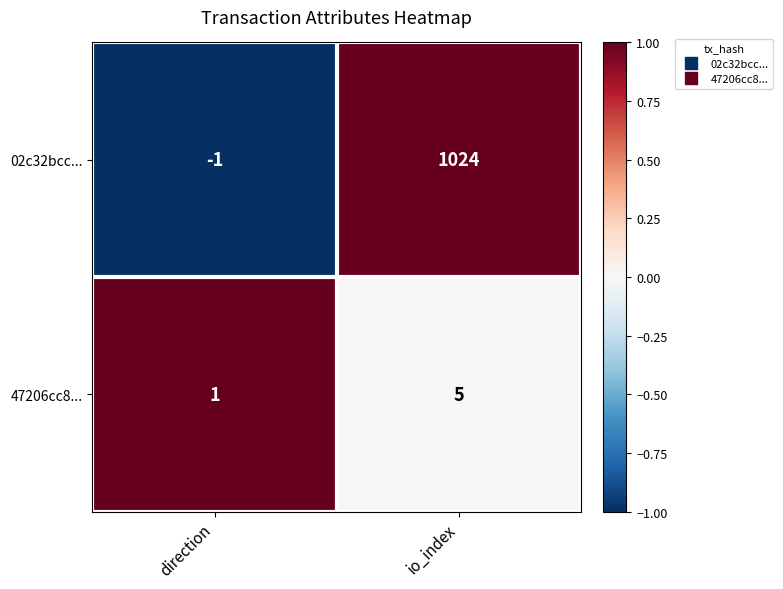

What is the sum of all 02c32bcc... values?

1023